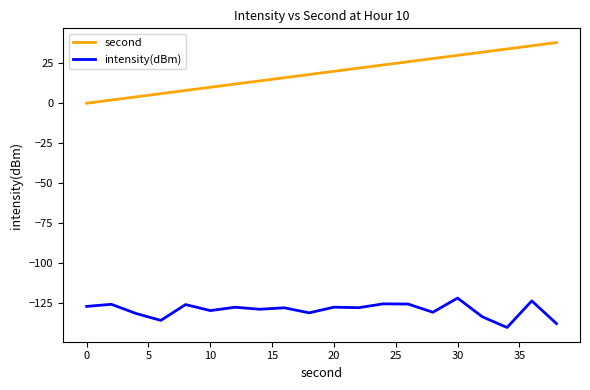

Does the chart have visible grid lines?

No